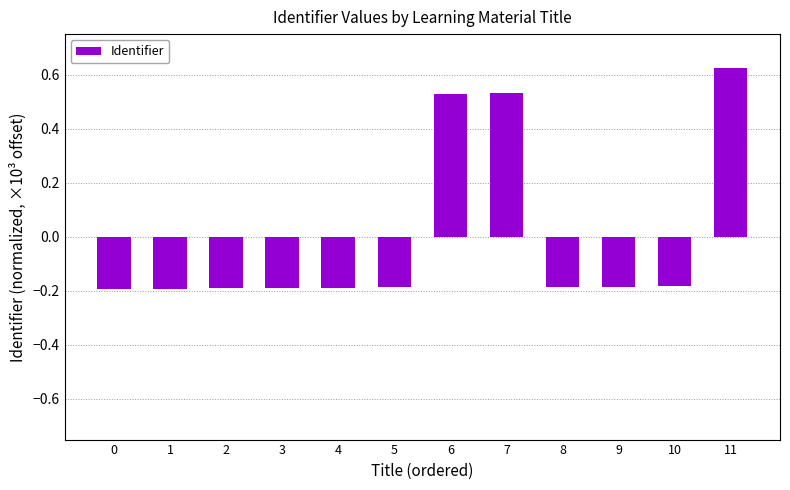

Which category has the highest value across all series?

11